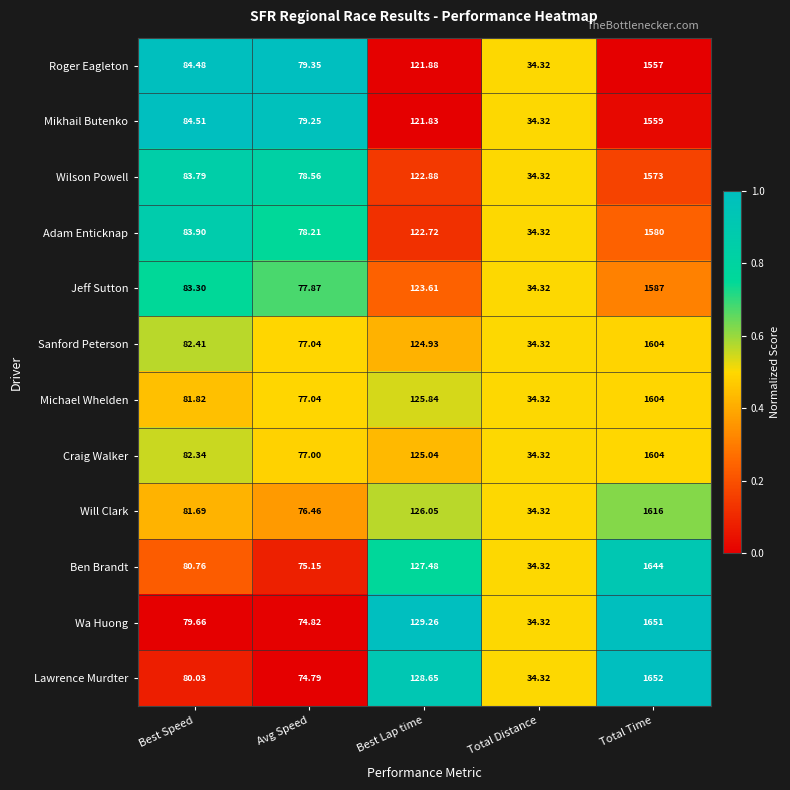

At which label does Jeff Sutton reach its minimum?

Total Distance